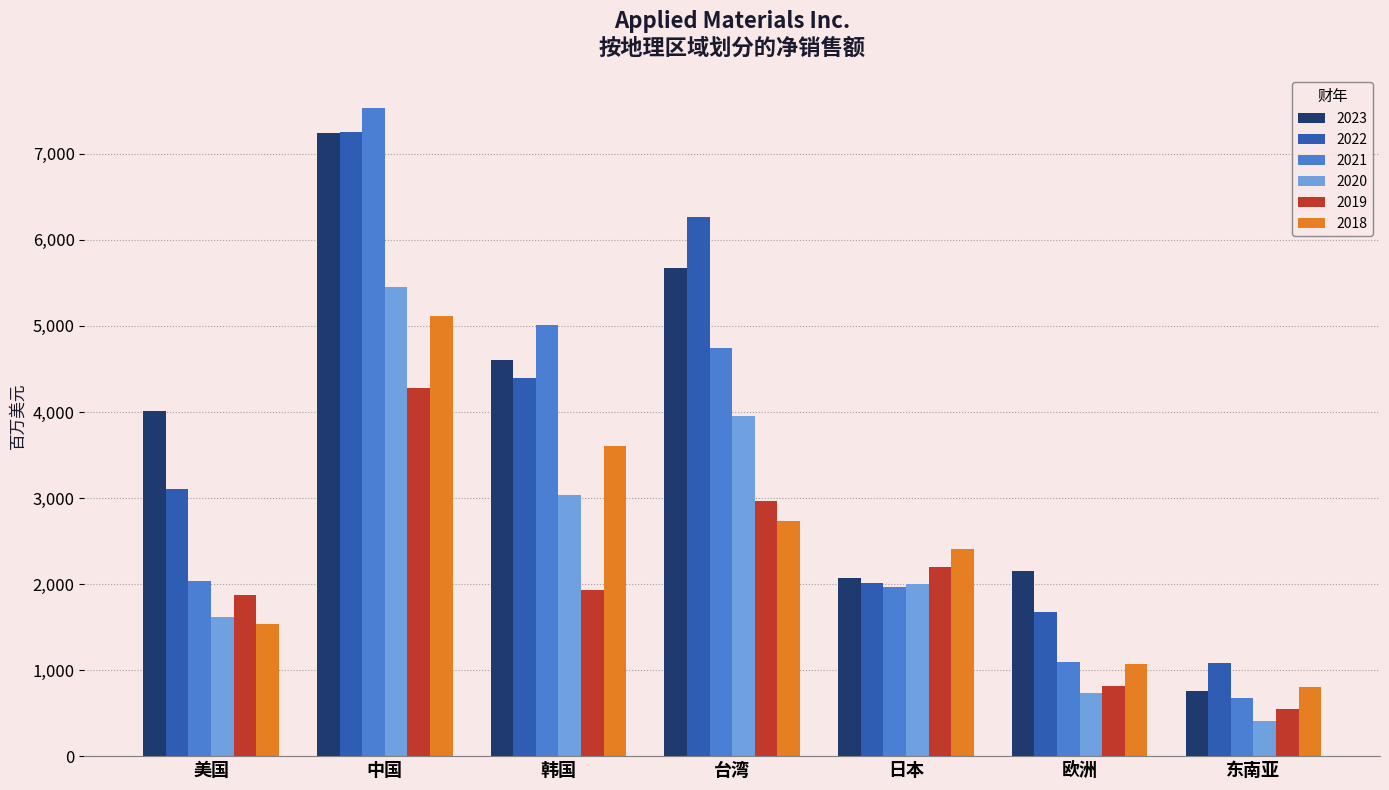

What is the label of the 2nd bar from the right?

欧洲